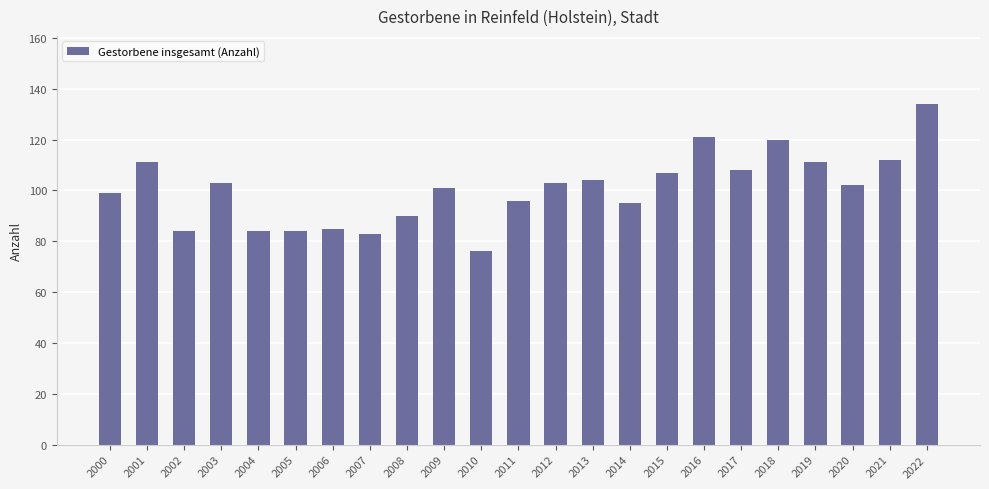

Approximately how many times larger is the value at 2019 compared to 2010?

1.5